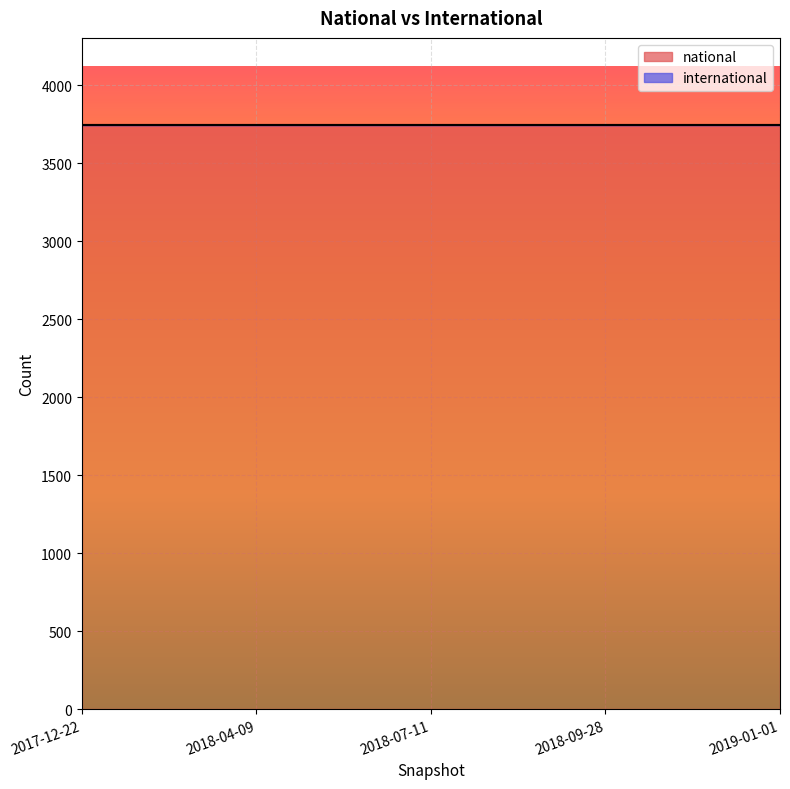

List the series in order of their peak value, highest first.

national, international